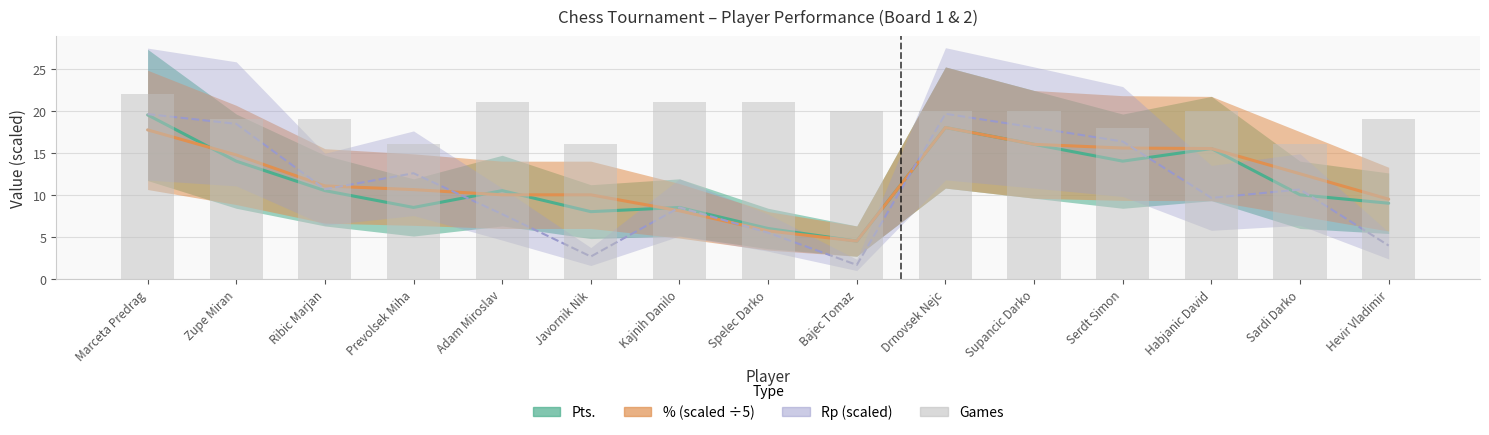

Is it true that the value at Sardi Darko is 16?

True